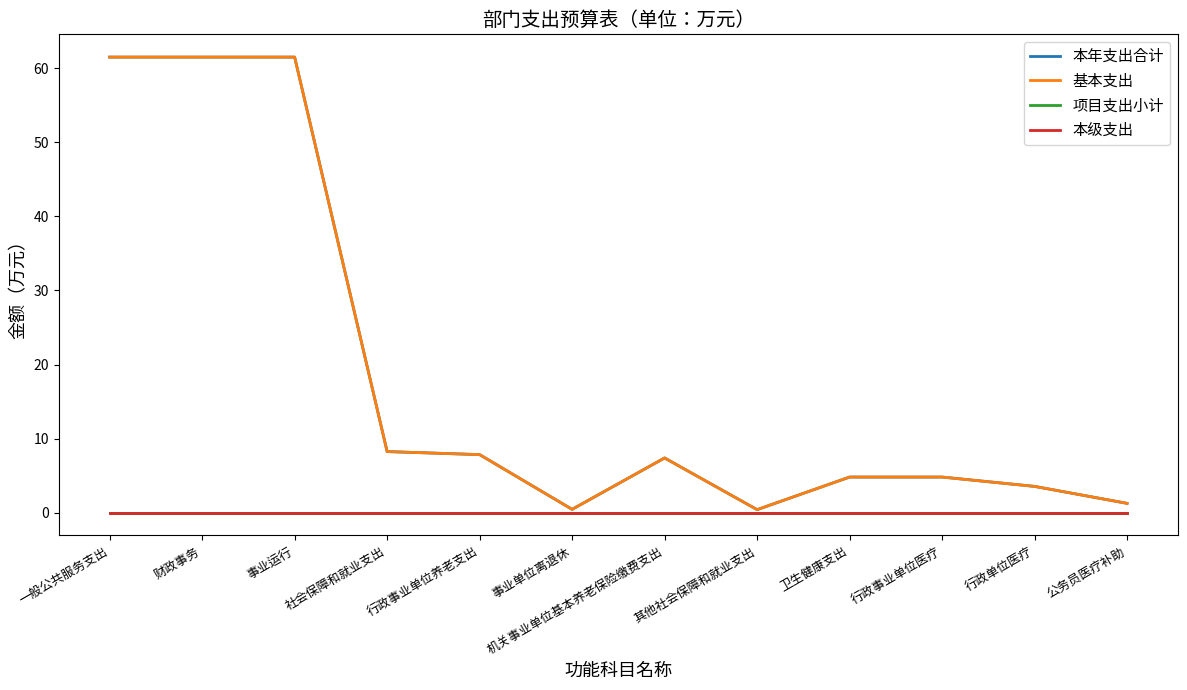

True or false: 本级支出 has more than 1 interior local peaks.

False